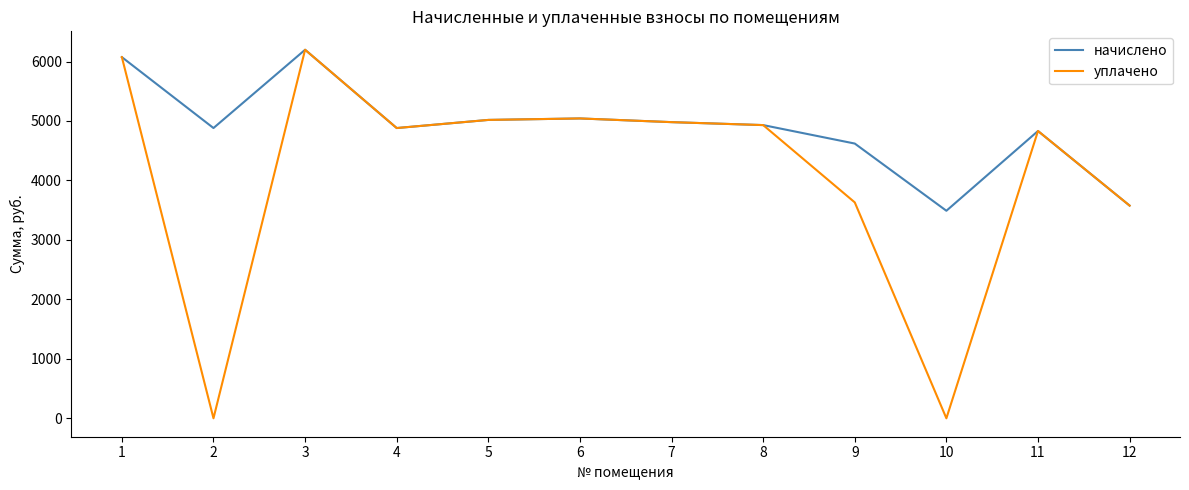

Rank the series by their average value, from highest to lowest.

начислено, уплачено